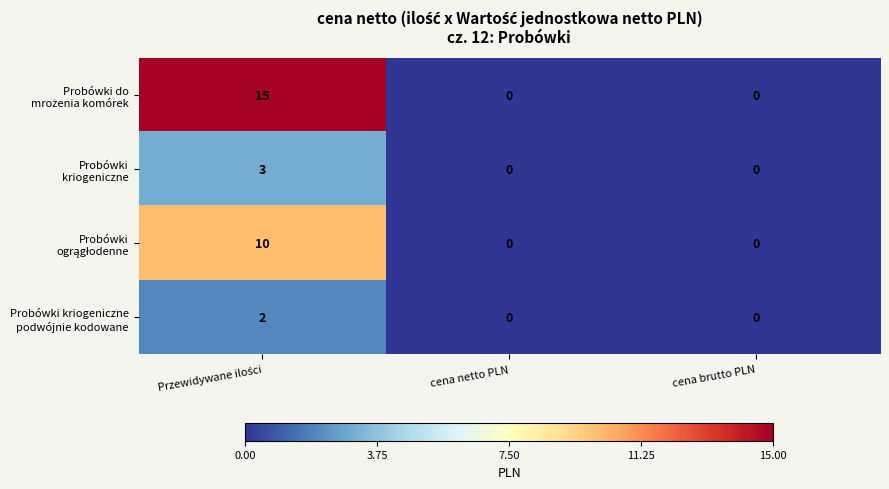

What is the greatest value displayed?

15